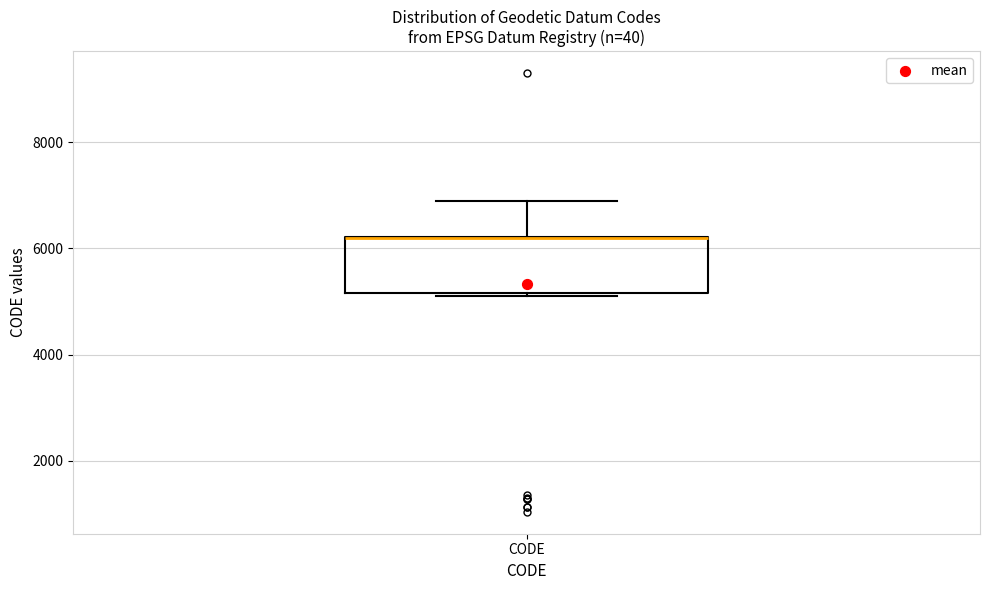

Read this box plot against the y-axis: the position of the median line, the range covered by the box, and the ends of both whiskers. The values are not printed on the chart, so give them approximately, as read against the axis.

median 6200 (drawn on the box's upper edge), box 5200 to 6200, whiskers 5200 to 7000